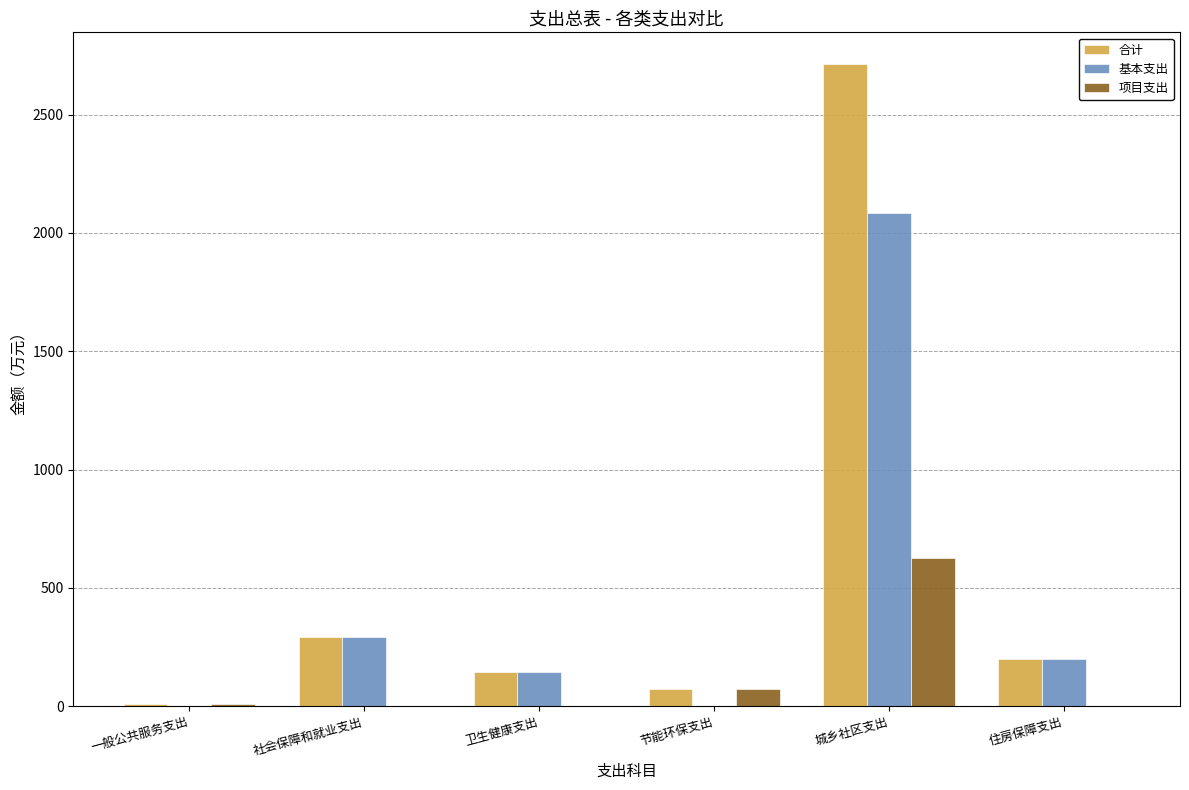

How many groups of bars are there?

6